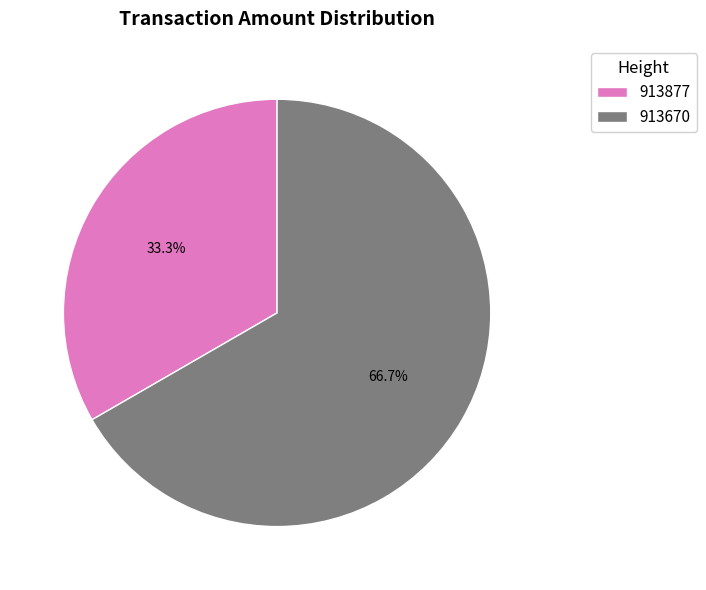

To the nearest percent, what is the combined percentage of 913670 and 913877?

100%